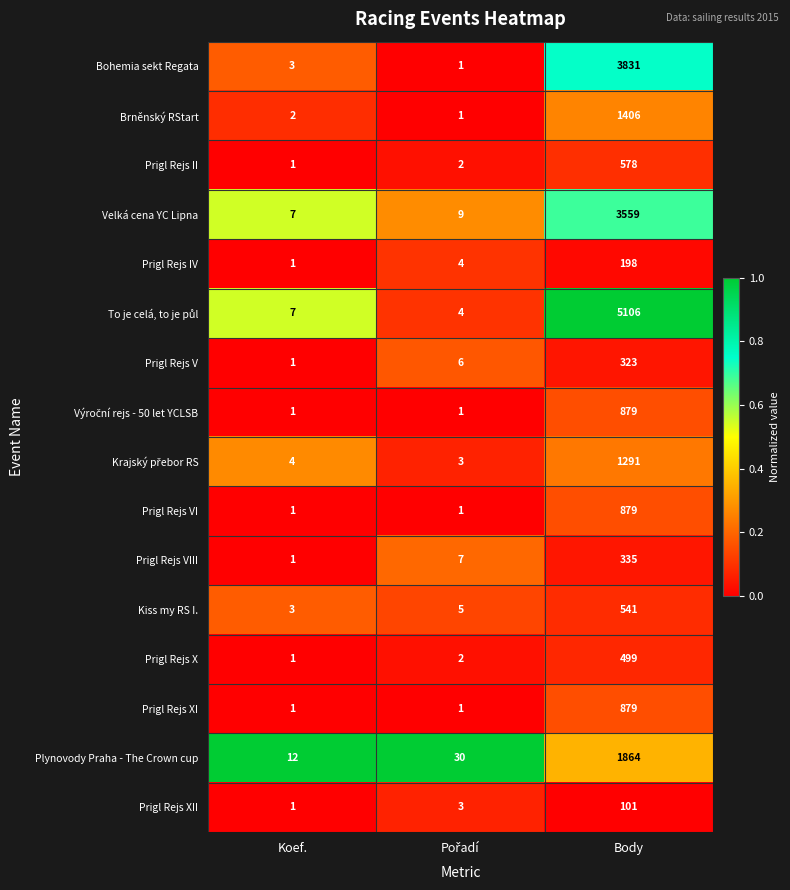

What is the difference between the highest and lowest values at Body?

5005